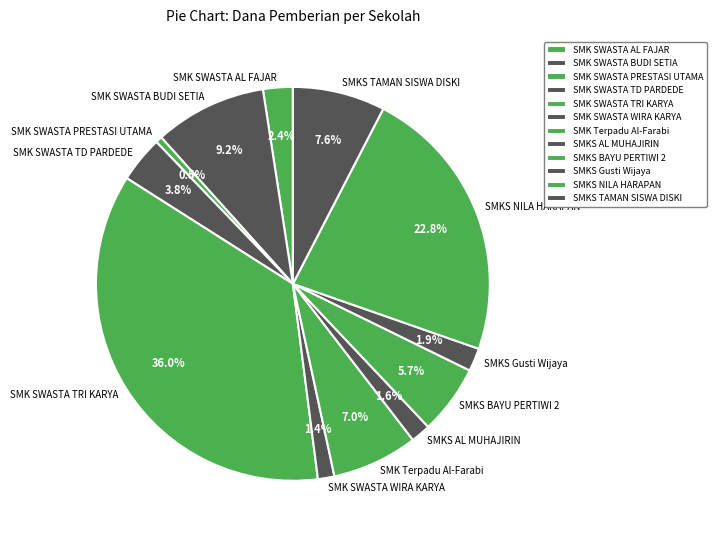

Between SMKS BAYU PERTIWI 2 and SMK SWASTA AL FAJAR, which is larger?

SMKS BAYU PERTIWI 2